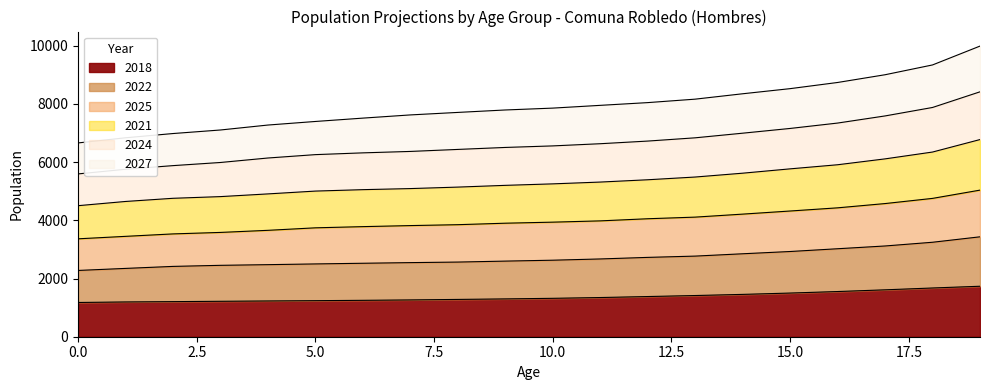

What are all the series names shown in the legend?

2018, 2022, 2025, 2021, 2024, 2027